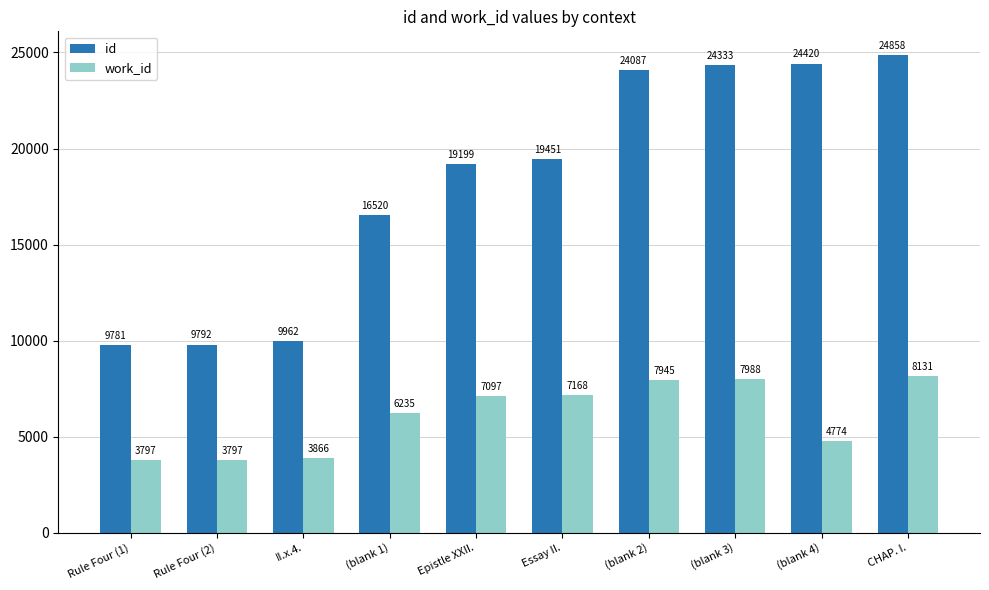

The value of id at II.x.4. is 17146. True or false?

False